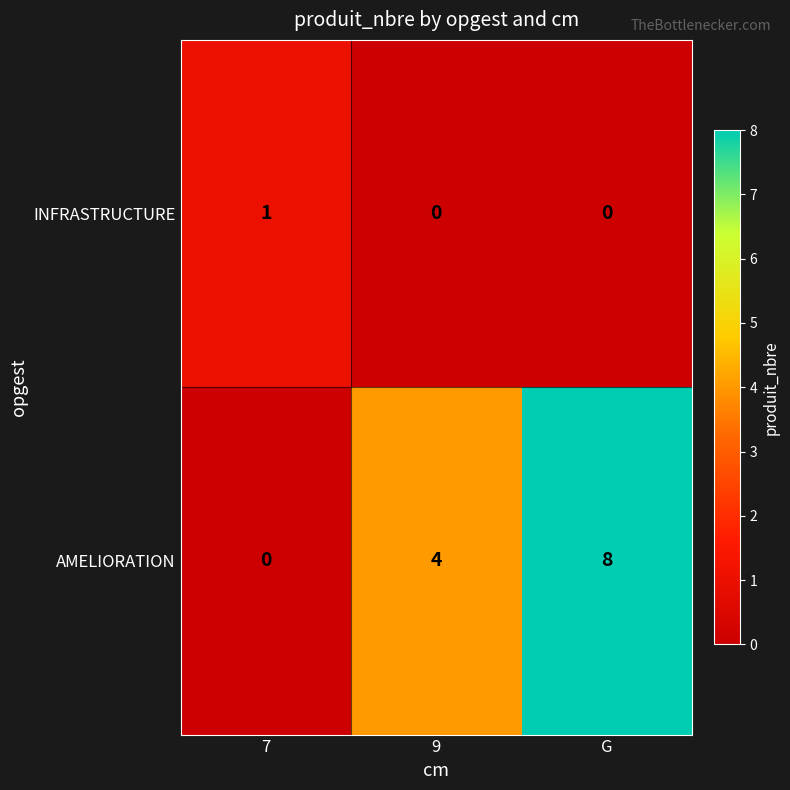

Reading left to right, transcribe all the data shown in this chart.

INFRASTRUCTURE: 7=1	9=0	G=0
AMELIORATION: 7=0	9=4	G=8